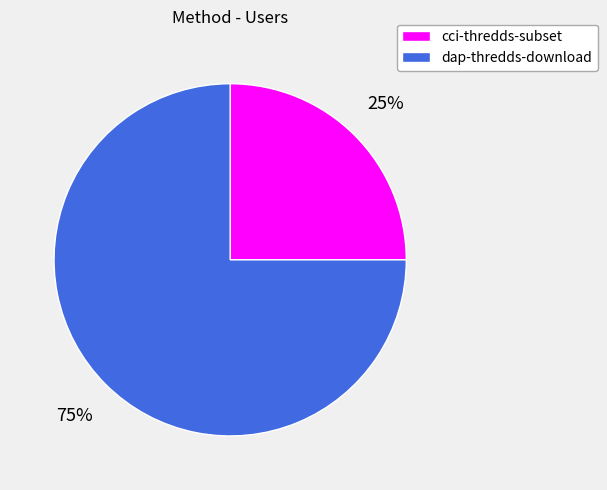

Does cci-thredds-subset represent more than half of the total?

No